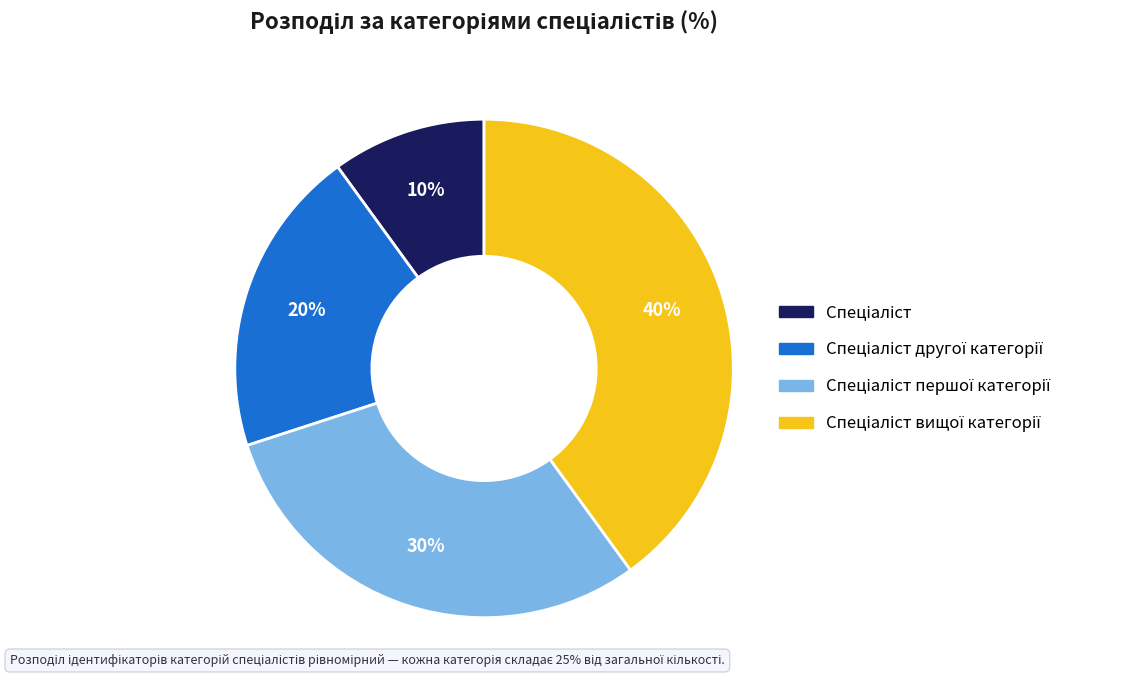

Count the number of slices in the pie.

4